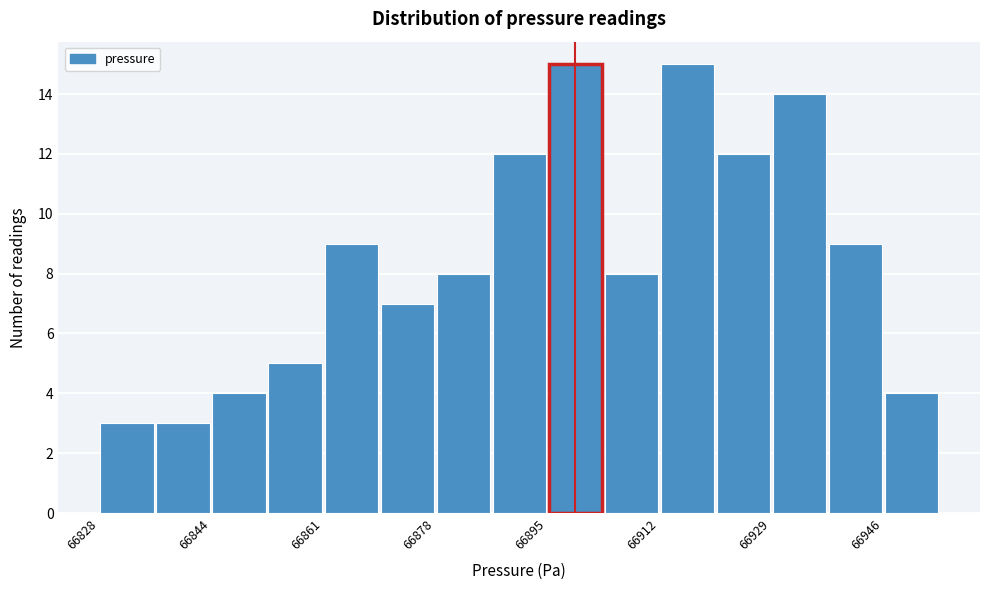

What is the height of the bar covering 66938 to 66946 on the x-axis? Neither the bar edges nor the heights are printed on the chart, so give them approximately, as read against the axes.

9